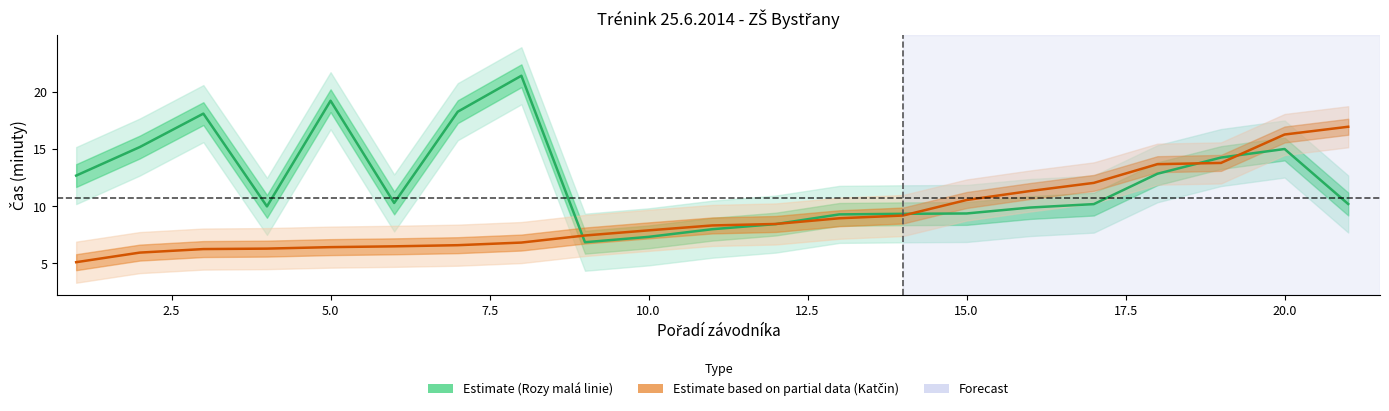

What is the value of the Rozy_mala_linie_cas_minutes point at the 10th from the left?

7.3